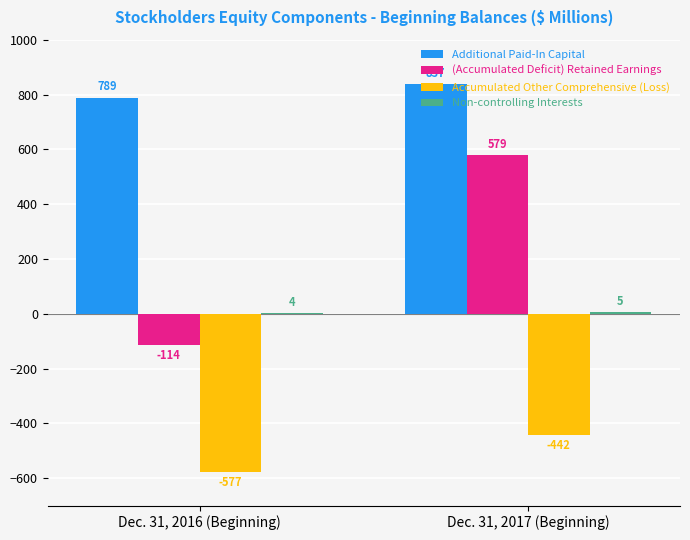

What is the approximate value of Accumulated Other Comprehensive (Loss) at Dec. 31, 2017 (Beginning)?

-442